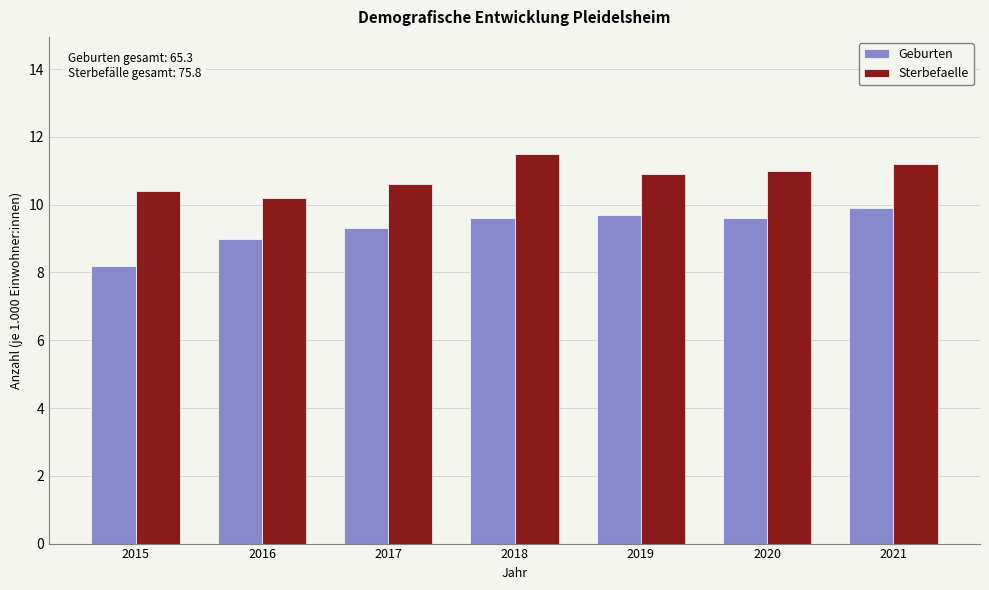

List the series in order of their overall mean, highest first.

Sterbefaelle, Geburten